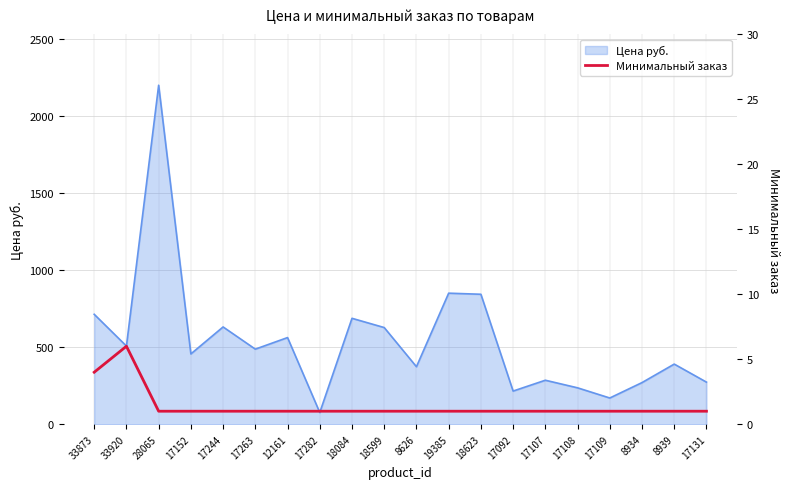

The value at 8939 is 1. True or false?

True